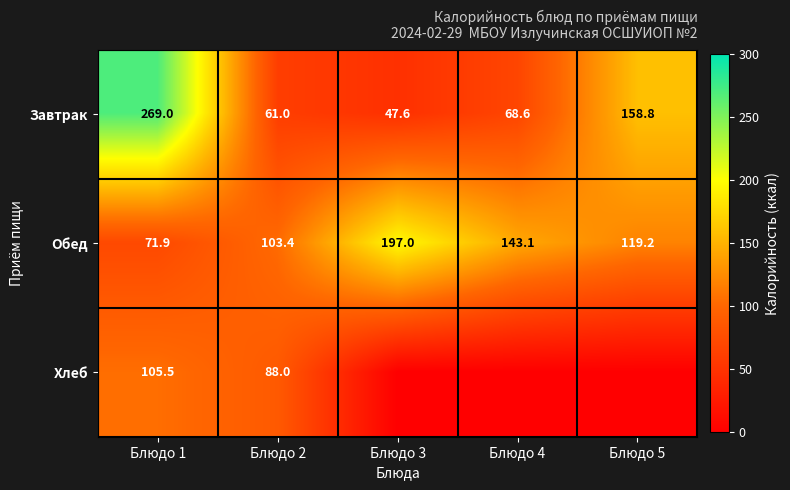

How many data points does each series have?

5